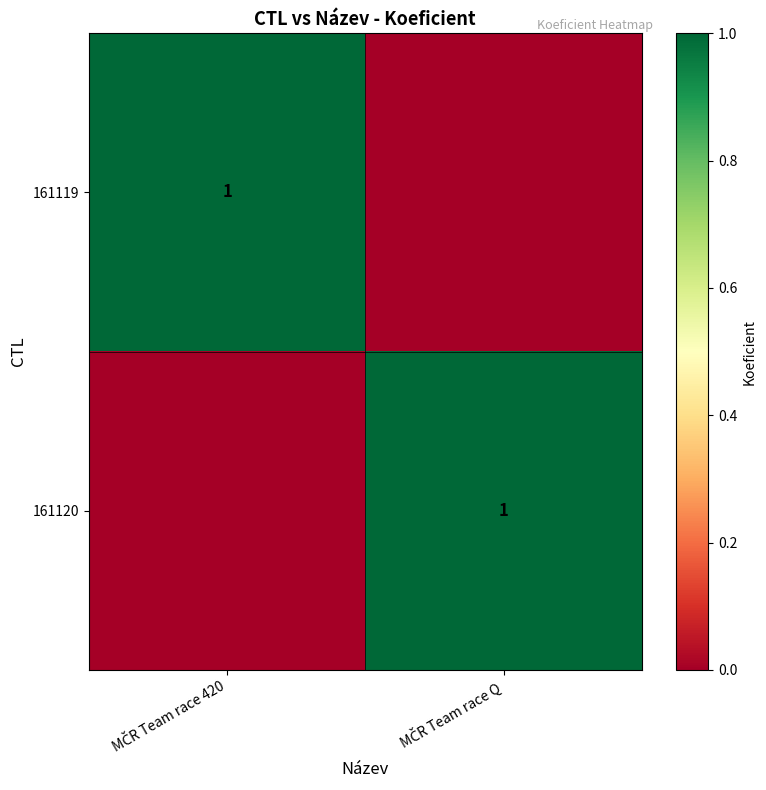

How many positive values does the 161119 series have?

1